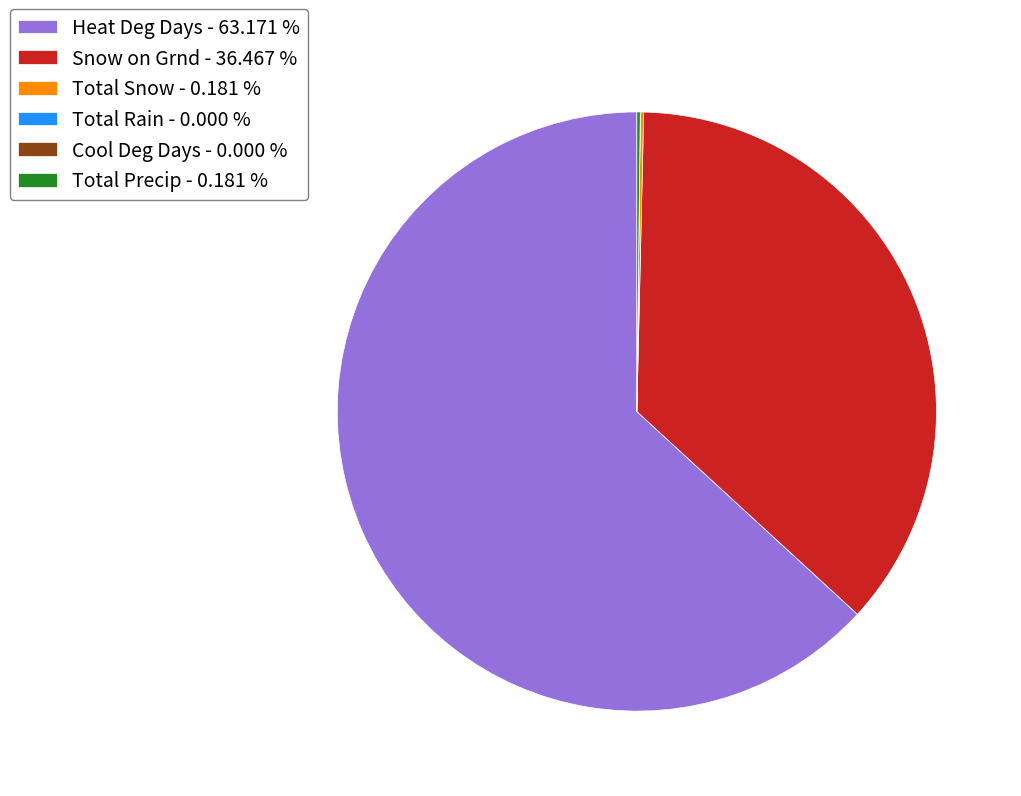

What is the largest slice in the pie chart?

Heat Deg Days - 63.171 %